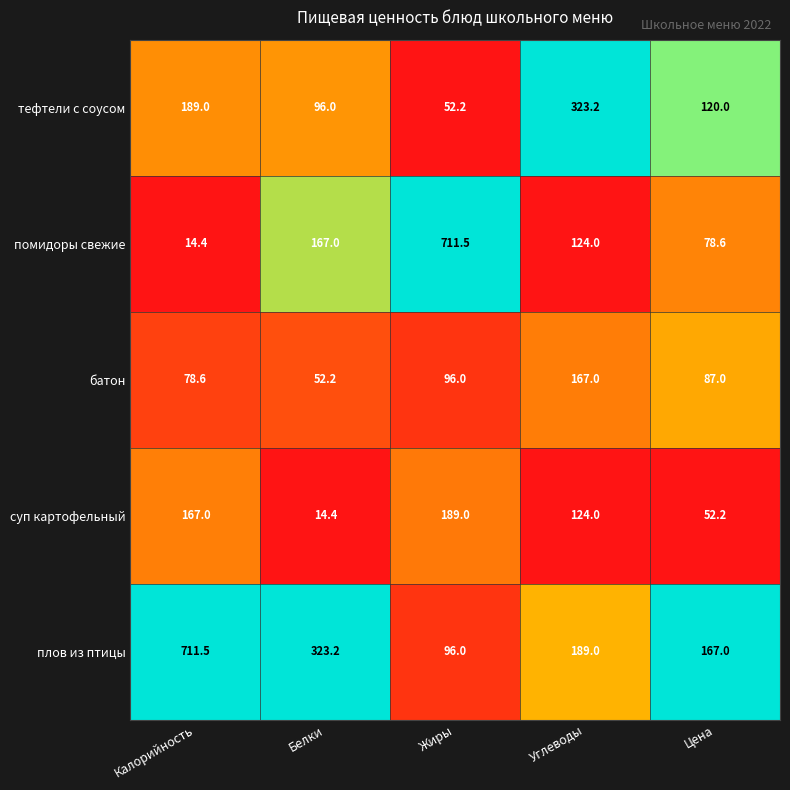

What is the difference between the highest and lowest values at Цена?

114.8